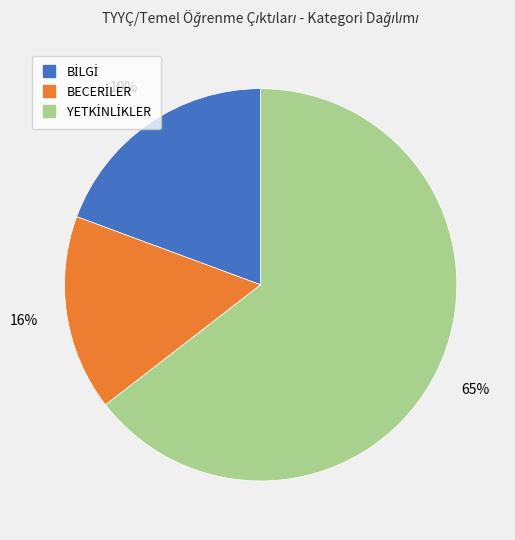

Does any single category account for the majority?

Yes